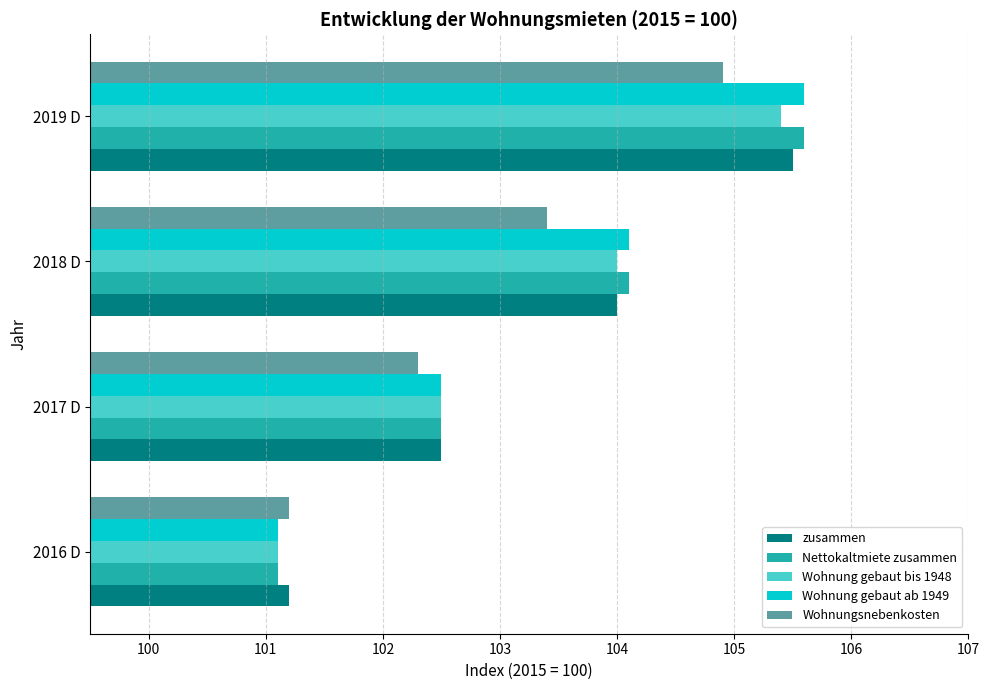

True or false: Wohnung gebaut ab 1949 has a value of 104.1 at 2018 D.

True